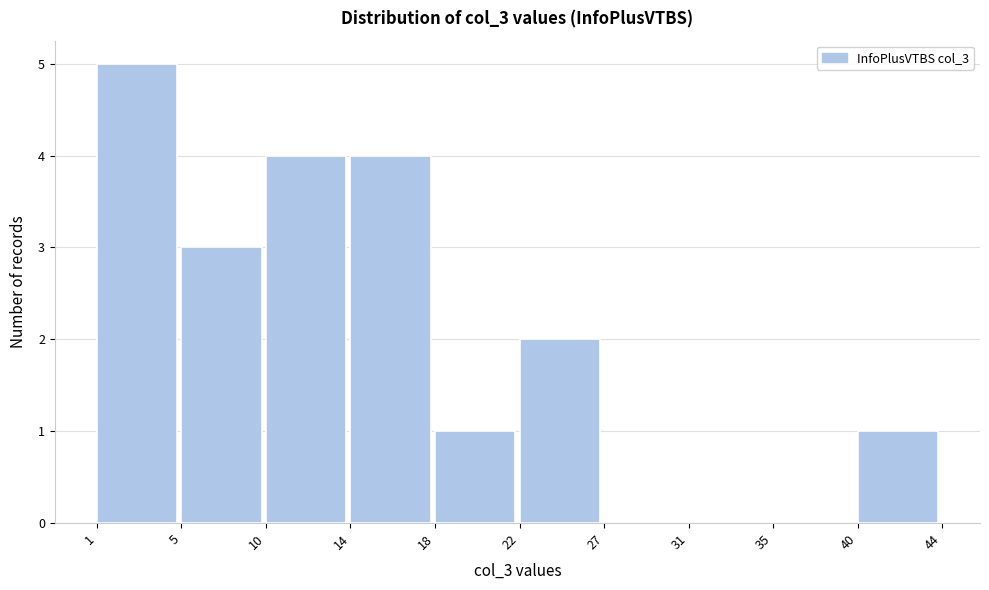

Reading left to right, list all the values displayed in this chart.

1=5	5=3	10=4	14=4	18=1	22=2	27=0	31=0	35=0	40=1